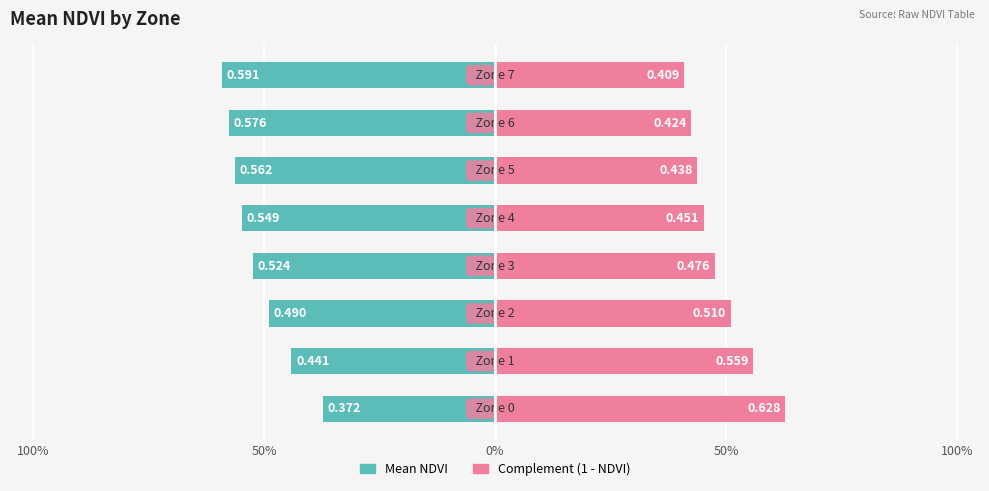

Between 50% and 0%, which series saw the biggest shift?

Mean NDVI